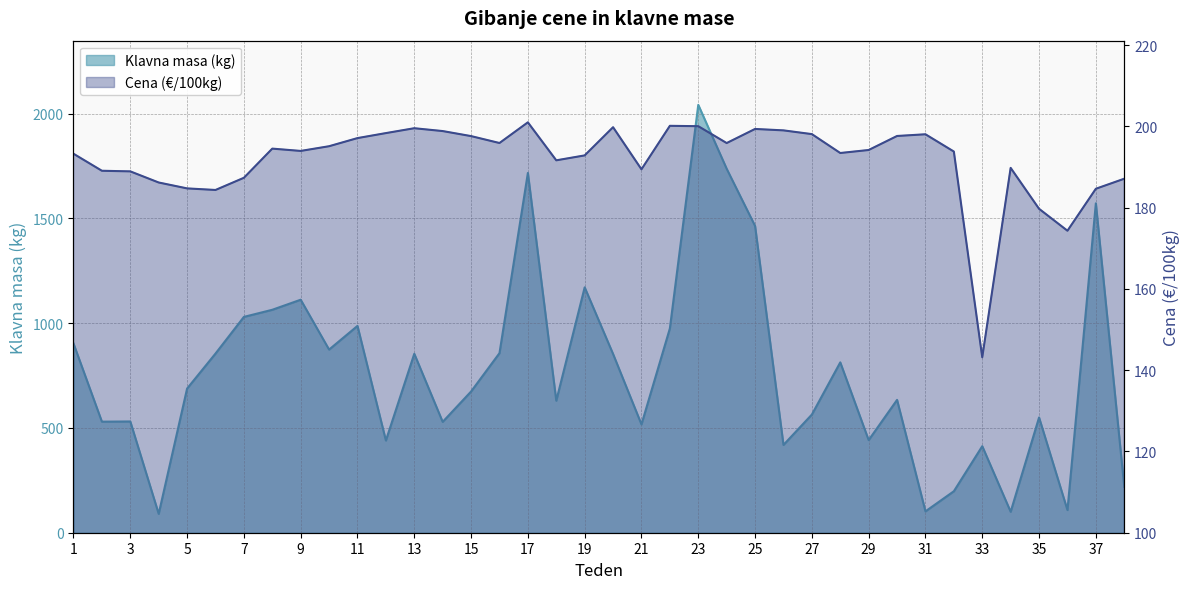

How many lines are shown in the chart?

2